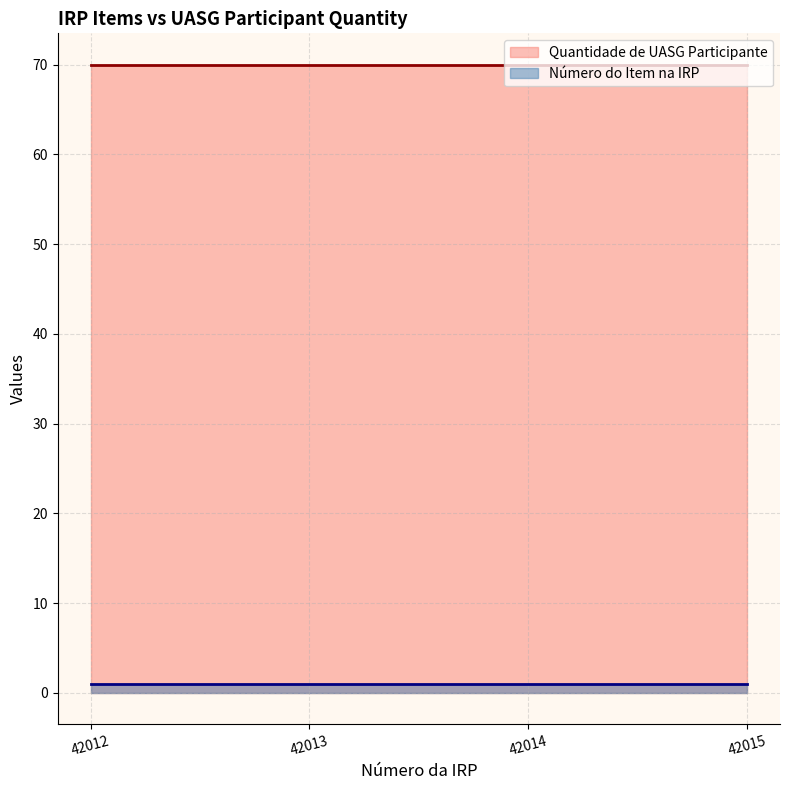

How many lines are shown in the chart?

2